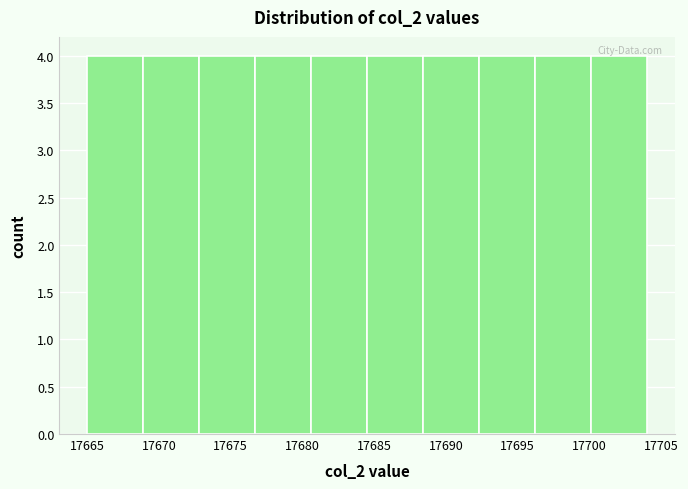

Reading left to right, list every bar in this chart as the range it spans on the x-axis followed by its height. Neither the bar edges nor the heights are printed on the chart, so give them approximately, as read against the axes.

17665.0 to 17668.9: 4
17668.9 to 17672.8: 4
17672.8 to 17676.7: 4
17676.7 to 17680.6: 4
17680.6 to 17684.5: 4
17684.5 to 17688.4: 4
17688.4 to 17692.3: 4
17692.3 to 17696.2: 4
17696.2 to 17700.1: 4
17700.1 to 17704.0: 4